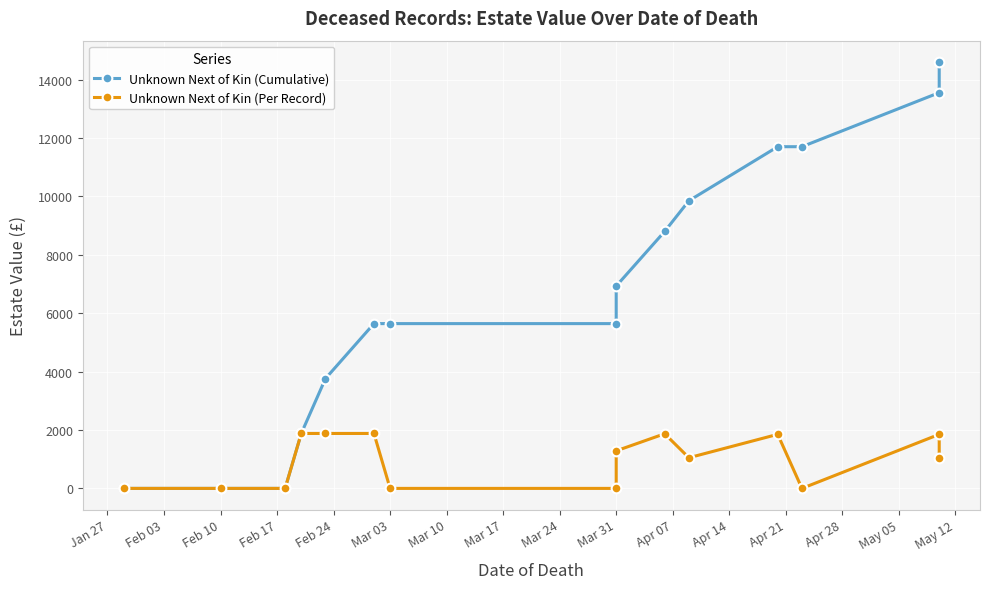

Which series changed the most between Feb 10 and Mar 03?

Unknown Next of Kin (Cumulative)